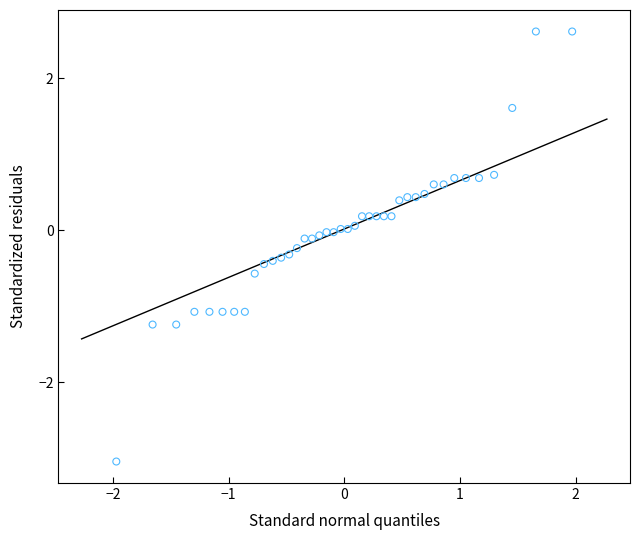

What is the range of X values (max minus min)?

3.9